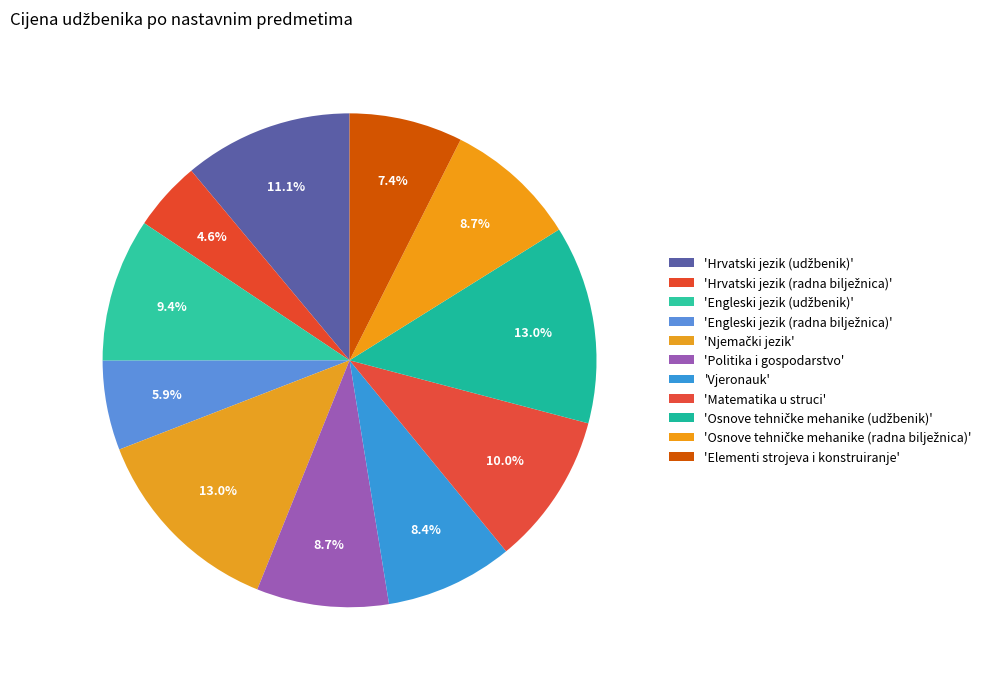

Which slice is the smallest?

Hrvatski jezik (radna bilježnica)